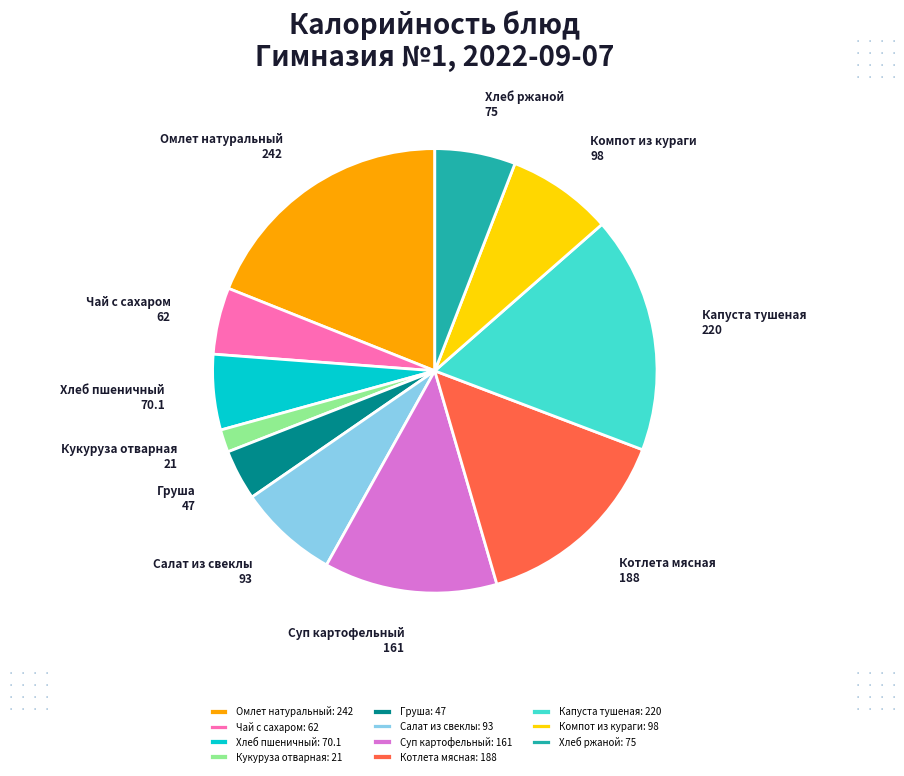

What is the ratio of the value at Компот из кураги to the value at Кукуруза отварная?

4.7